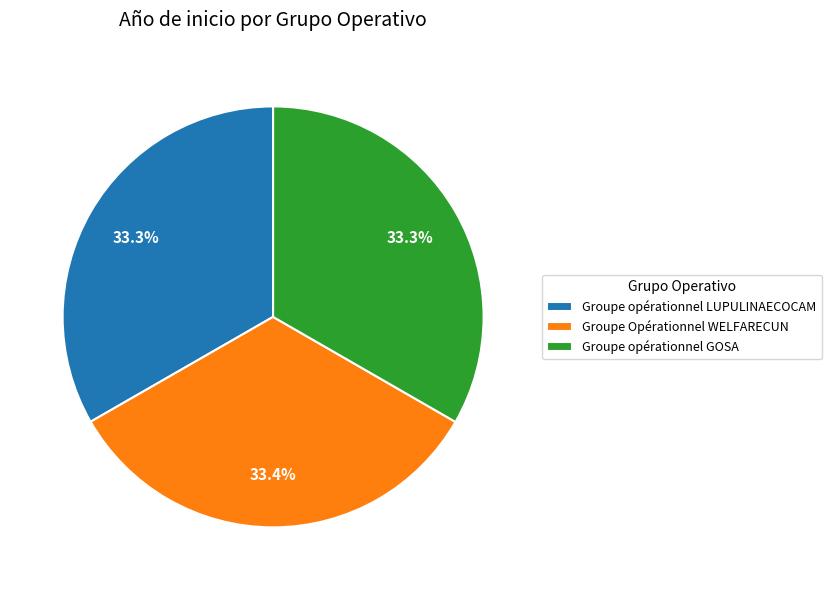

Approximately how many times larger is the value at Groupe Opérationnel WELFARECUN compared to Groupe opérationnel LUPULINAECOCAM?

1.0